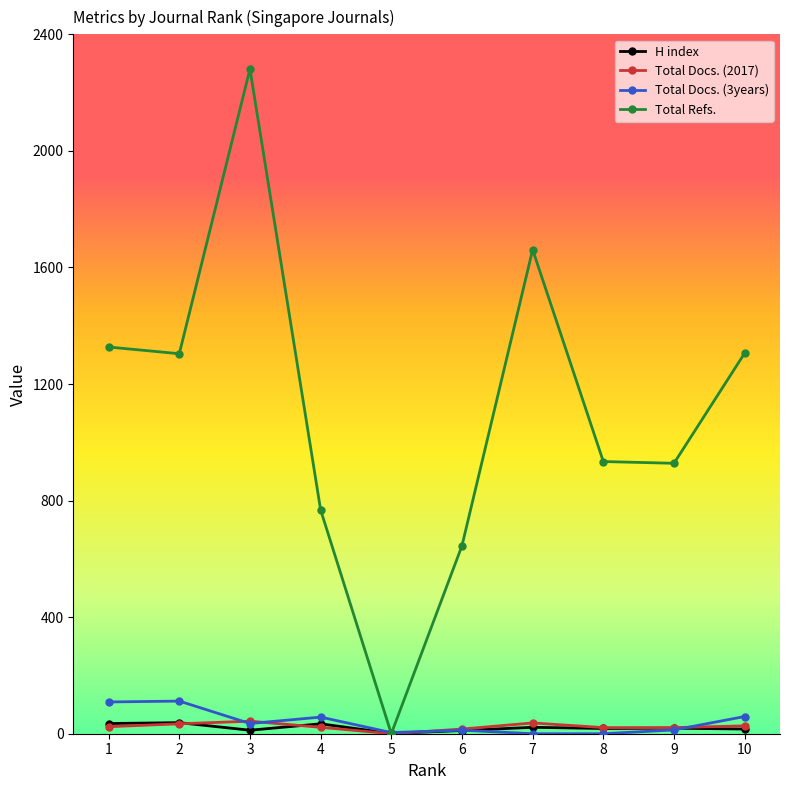

How many lines are shown in the chart?

4